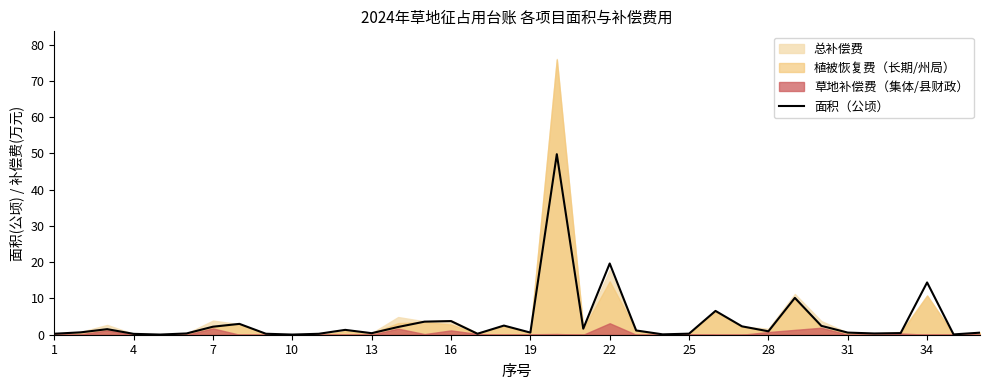

True or false: the data shows 2.2 at 7.

False